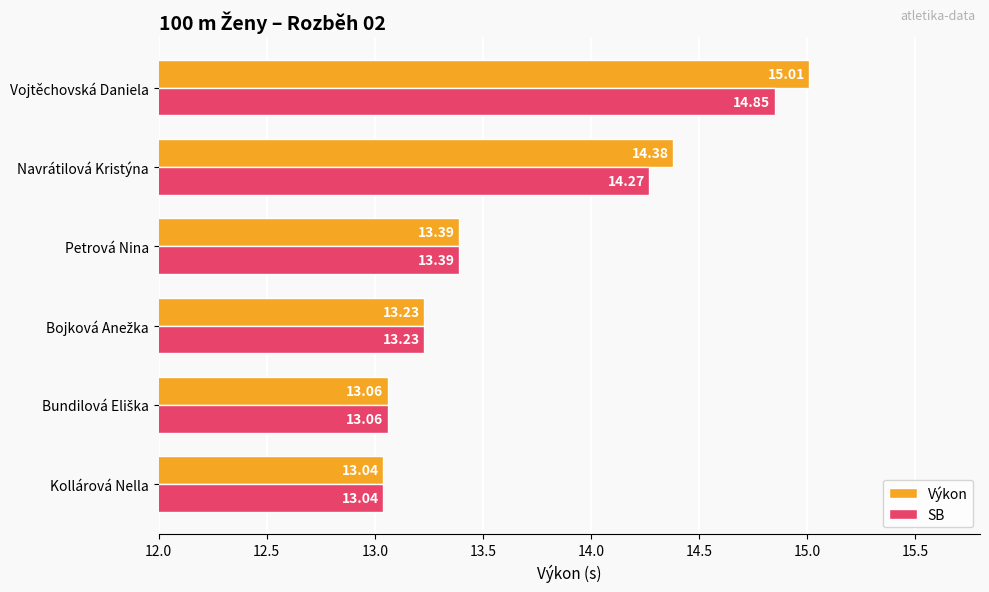

Which series has the largest range (max minus min)?

Výkon